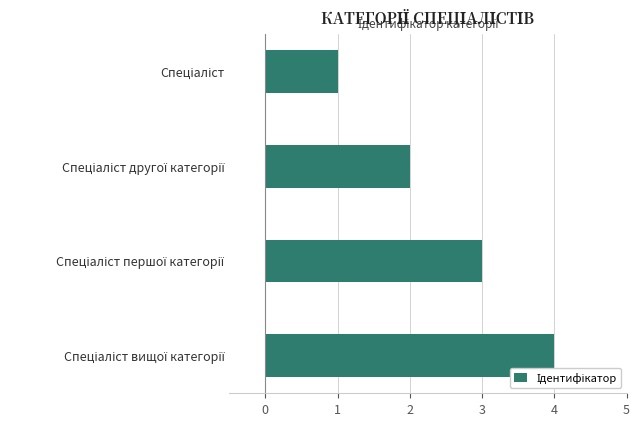

What is the sum of all values?

10